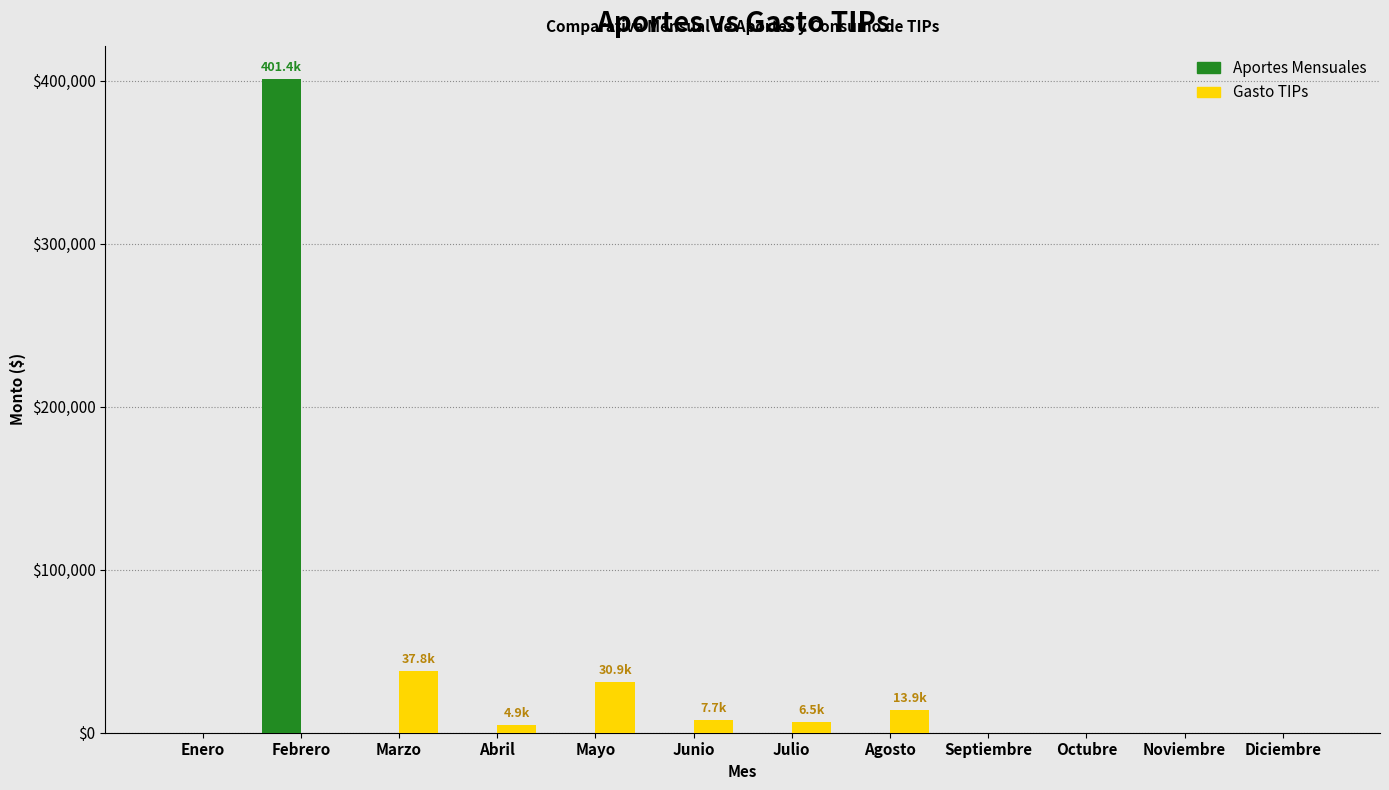

Which series changed the most between Febrero and Agosto?

Aportes Mensuales